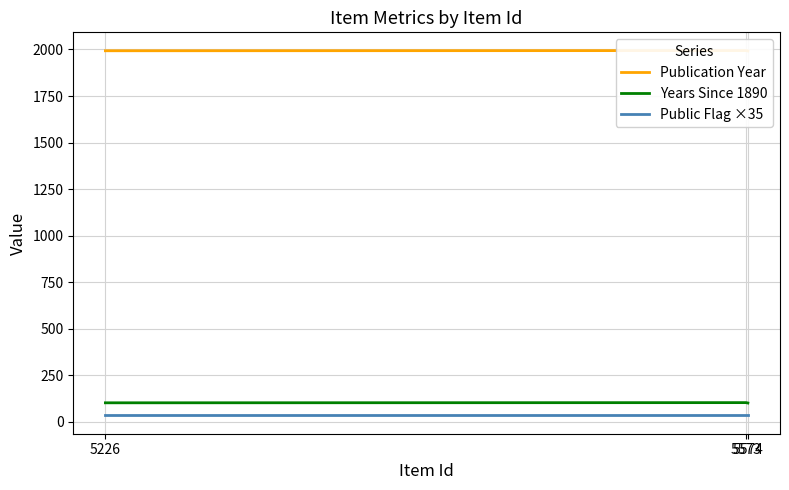

What is the value of the Publication Year point at the 1st from the left?

1993